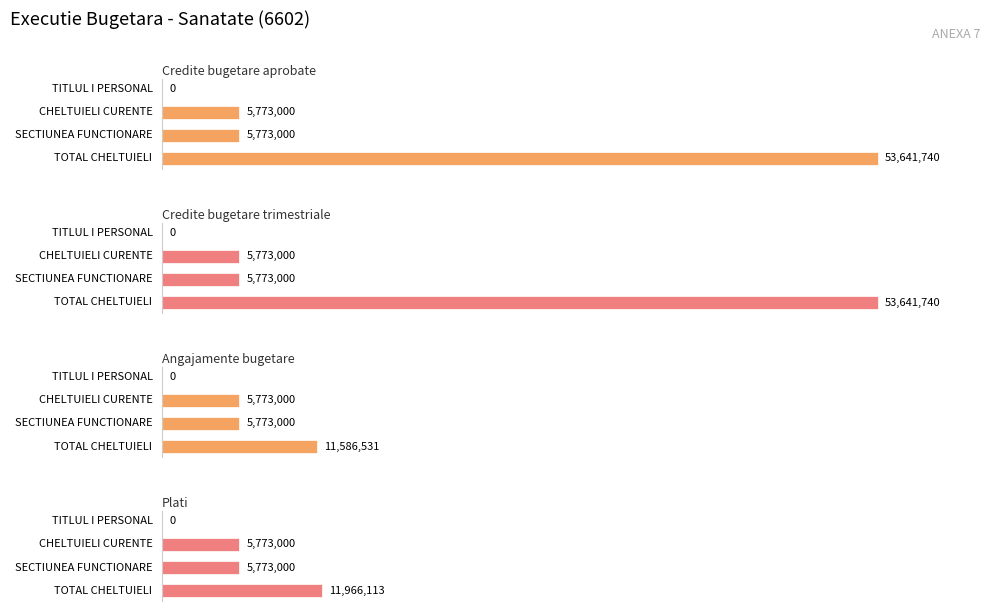

What is the value of the Plati bar at the 2nd from the left?

5773000